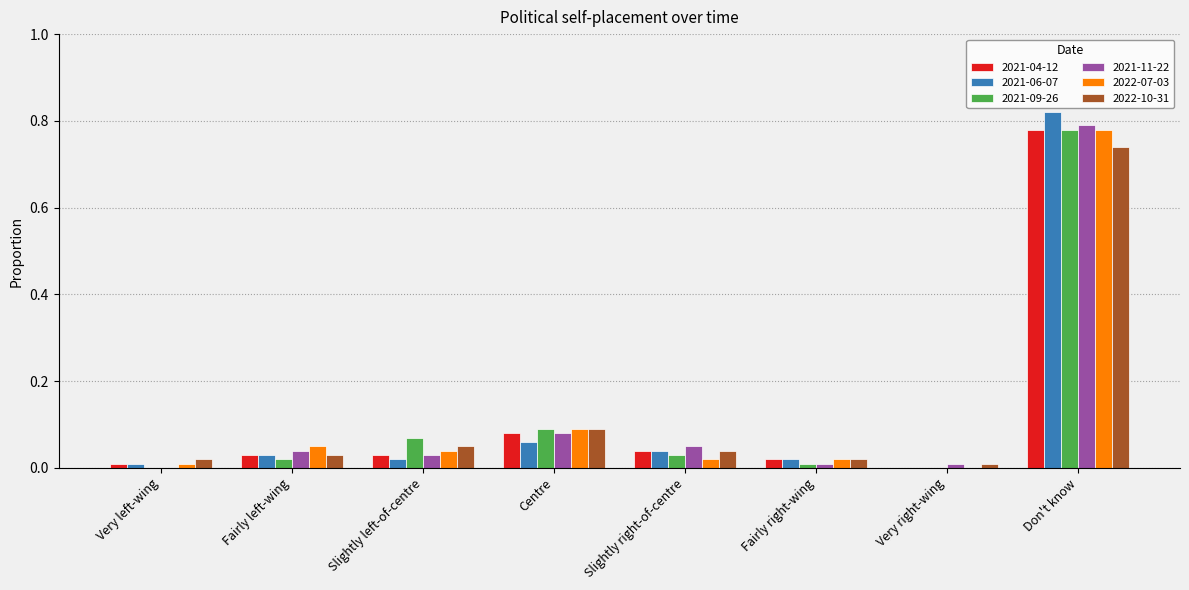

What is the sum of all 2022-07-03 values?

1.0